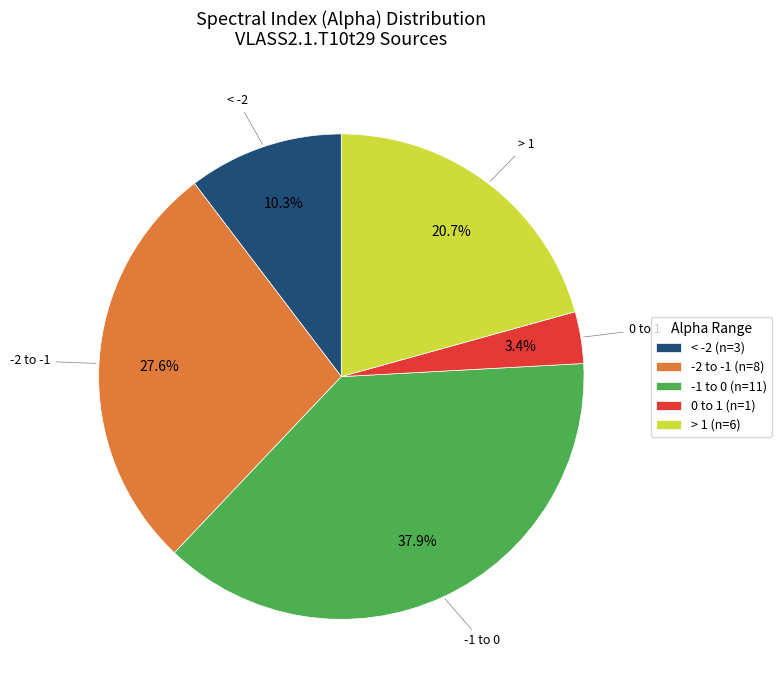

How many slices are in this pie chart?

5